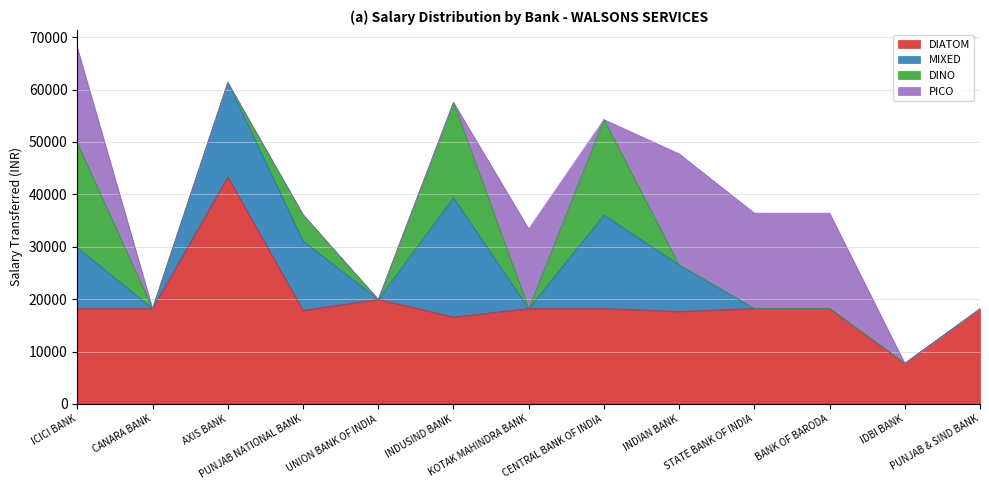

How many values in the PICO series exceed 0?

5